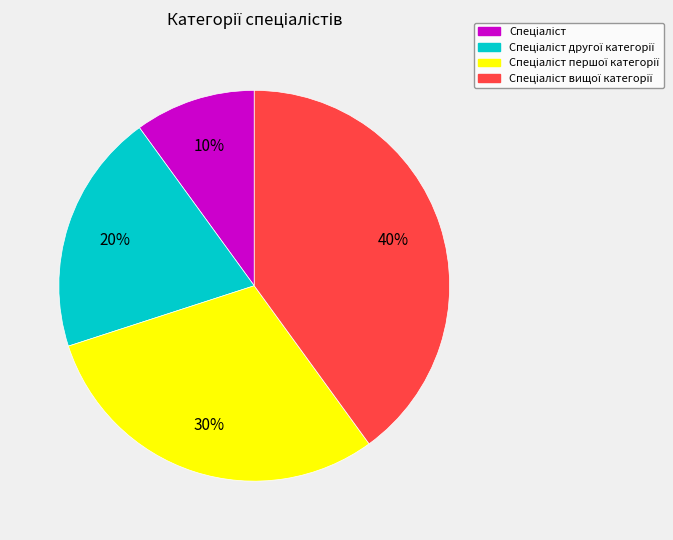

Is there a majority slice in this chart?

No